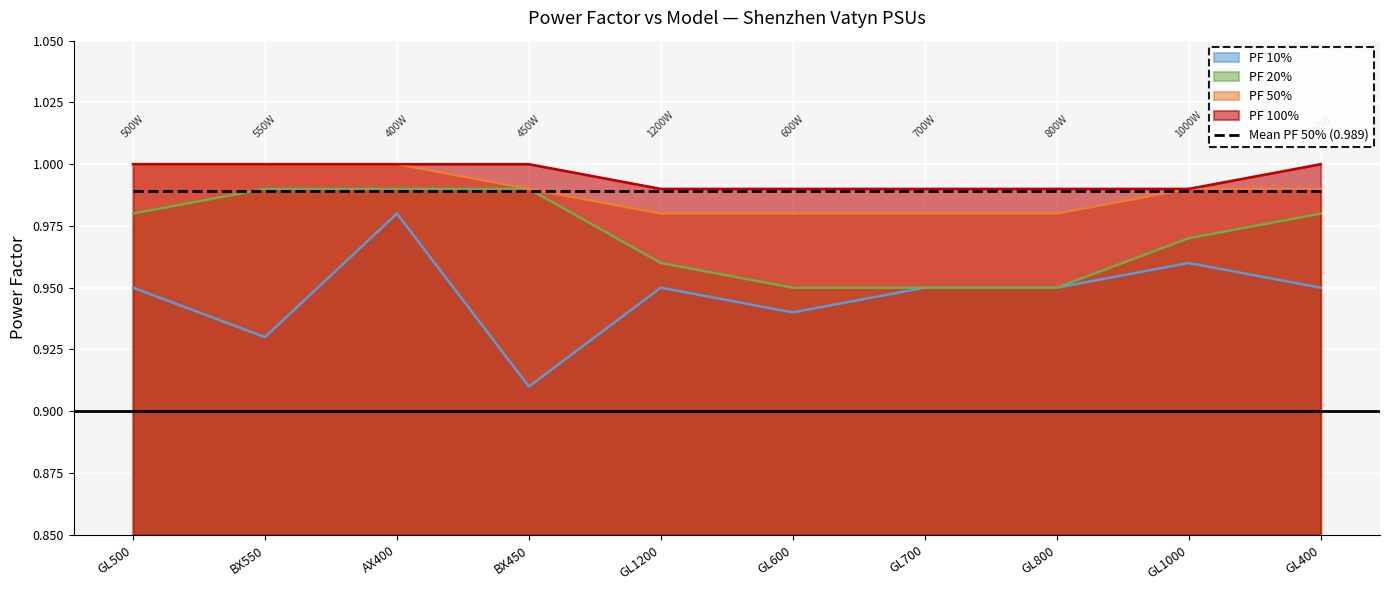

What is the label of the 5th point from the left?

GL1200